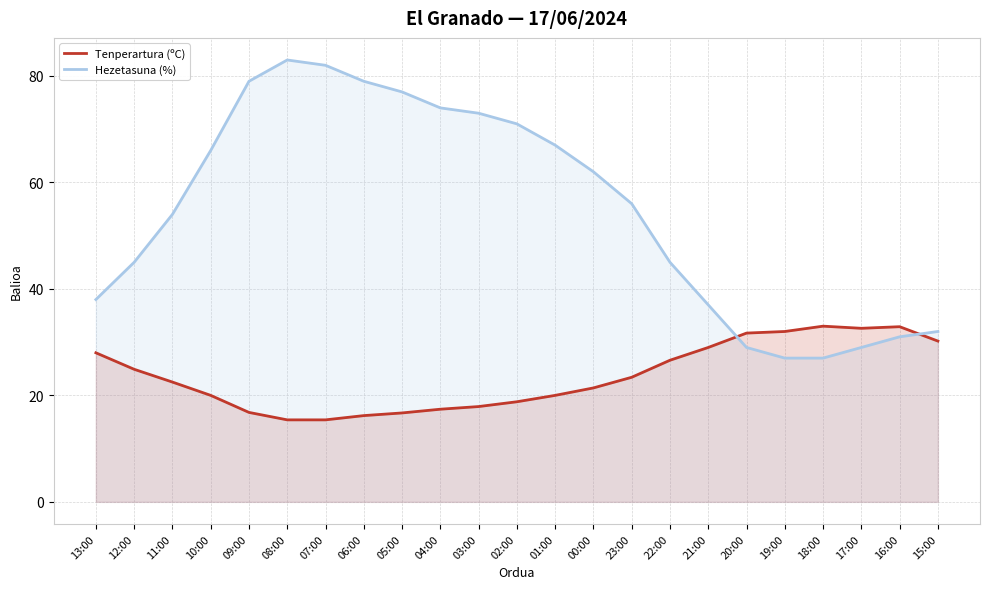

At which category does the chart reach its minimum across all series?

08:00